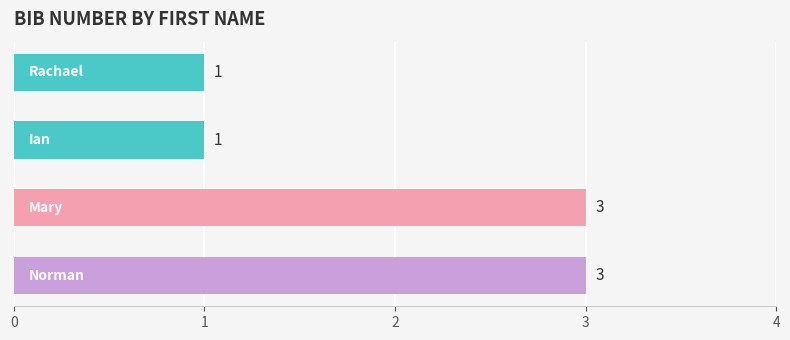

Count the values in the range 1 to 3.

4